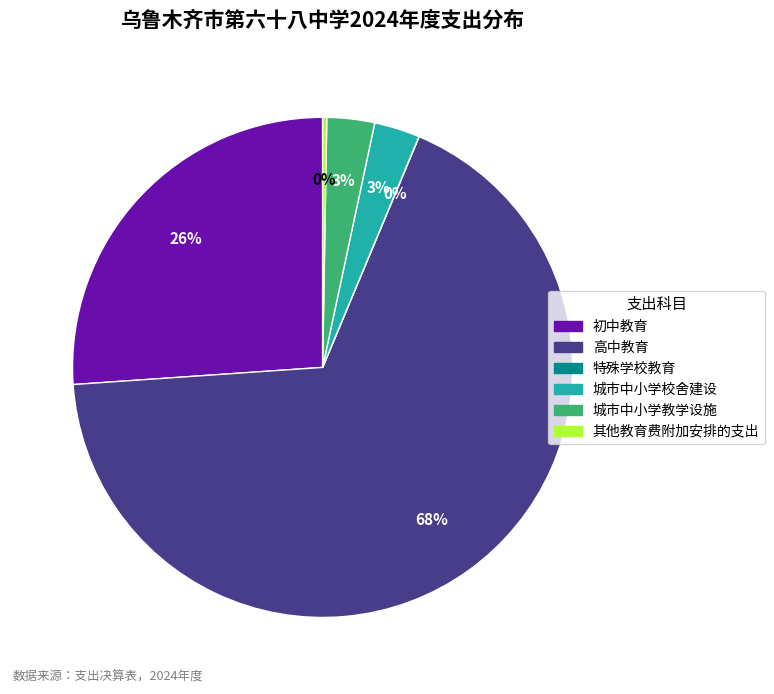

To the nearest percent, what is the combined percentage of 初中教育 and 城市中小学校舍建设?

29%